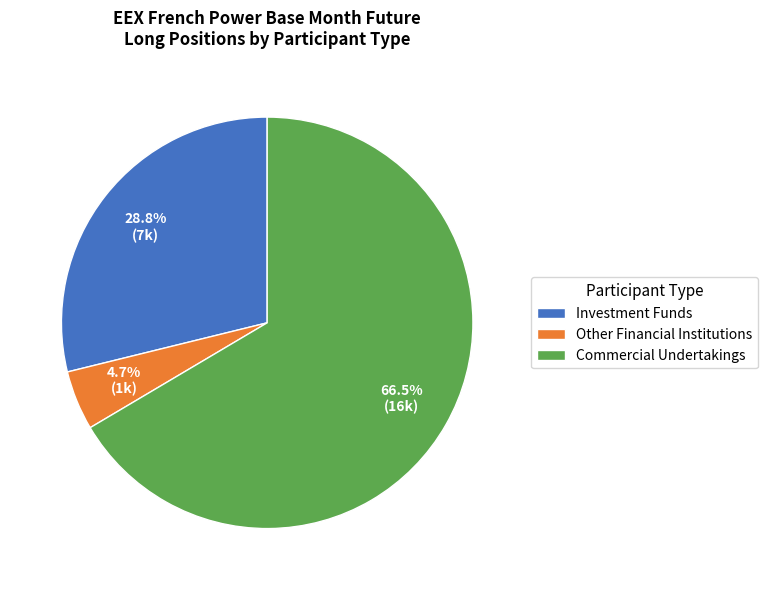

Which slice is the smallest?

Other Financial Institutions